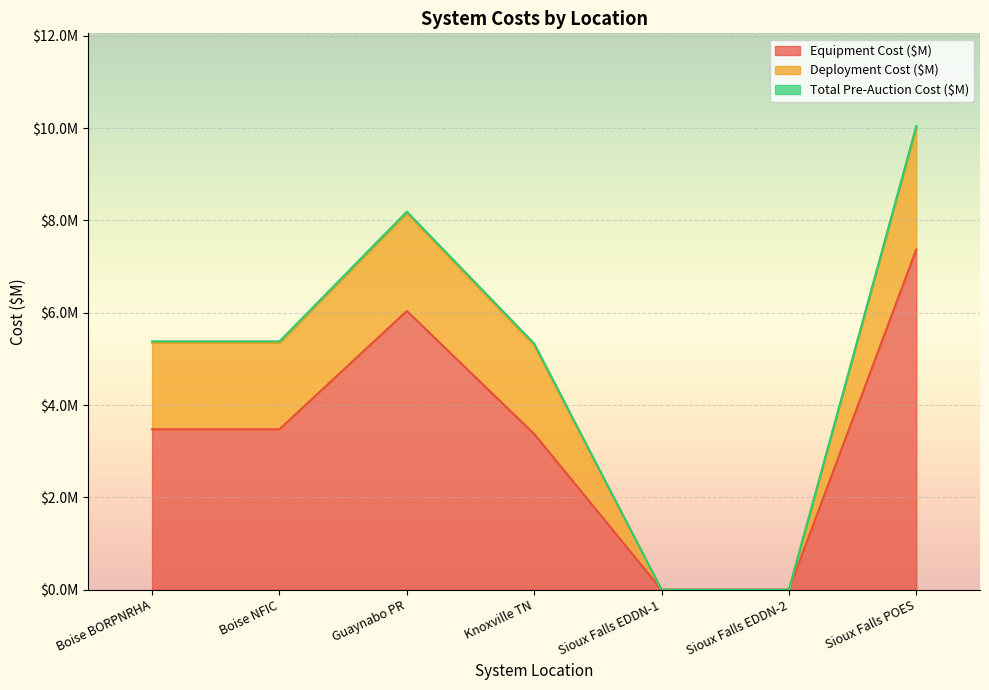

Between Guaynabo PR and Knoxville TN, which is larger?

Guaynabo PR